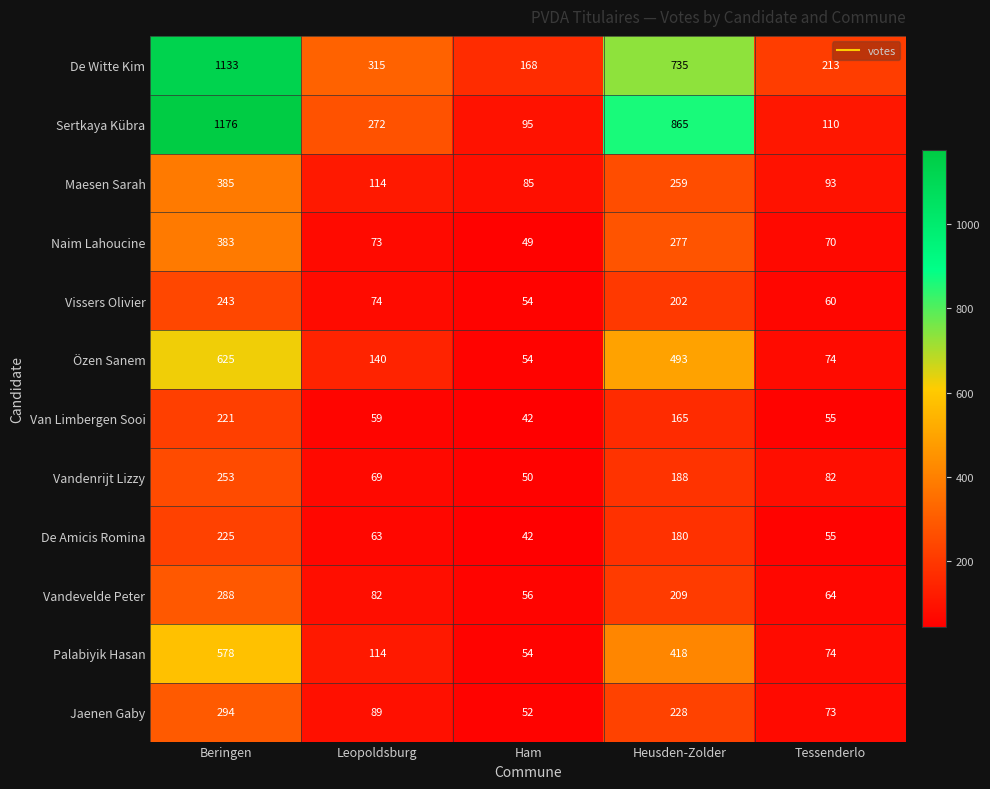

Rank the series by their maximum value, from lowest to highest.

Van Limbergen Sooi, De Amicis Romina, Vissers Olivier, Vandenrijt Lizzy, Vandevelde Peter, Jaenen Gaby, Naim Lahoucine, Maesen Sarah, Palabiyik Hasan, Özen Sanem, De Witte Kim, Sertkaya Kübra